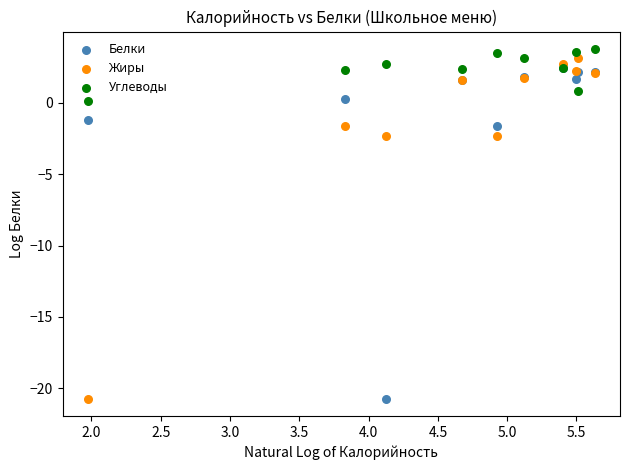

Which series has the widest spread of Y values?

Жиры